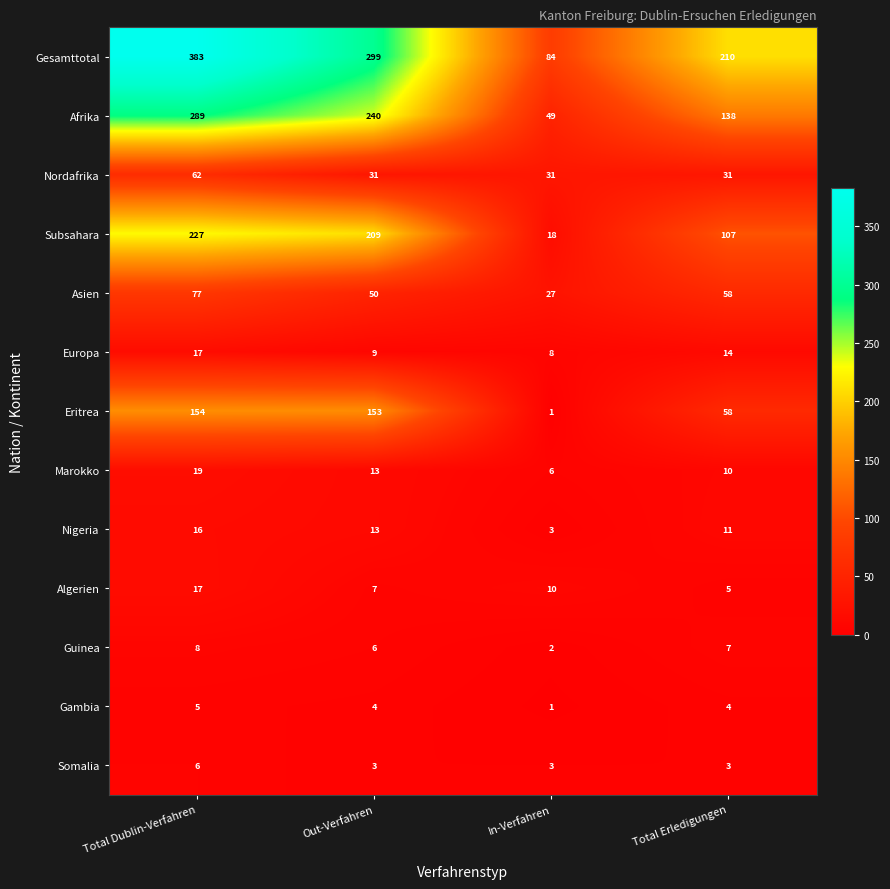

How many values in the Guinea series are below 7?

2